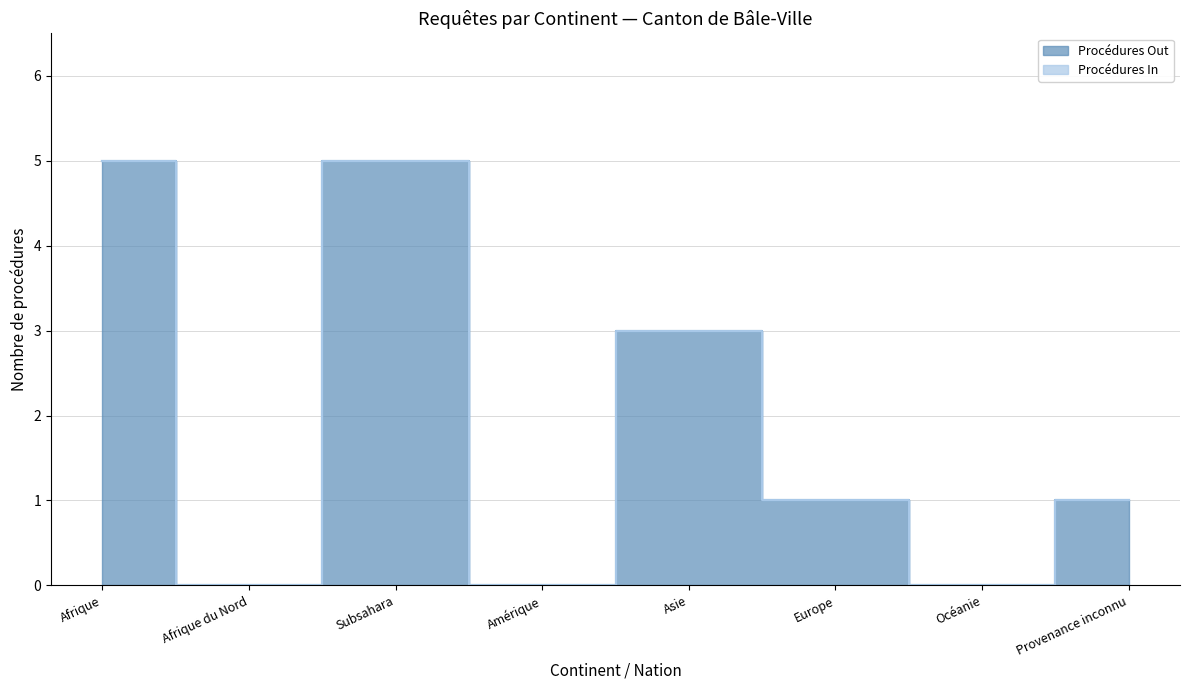

What is the difference between the second highest and second lowest values?

5